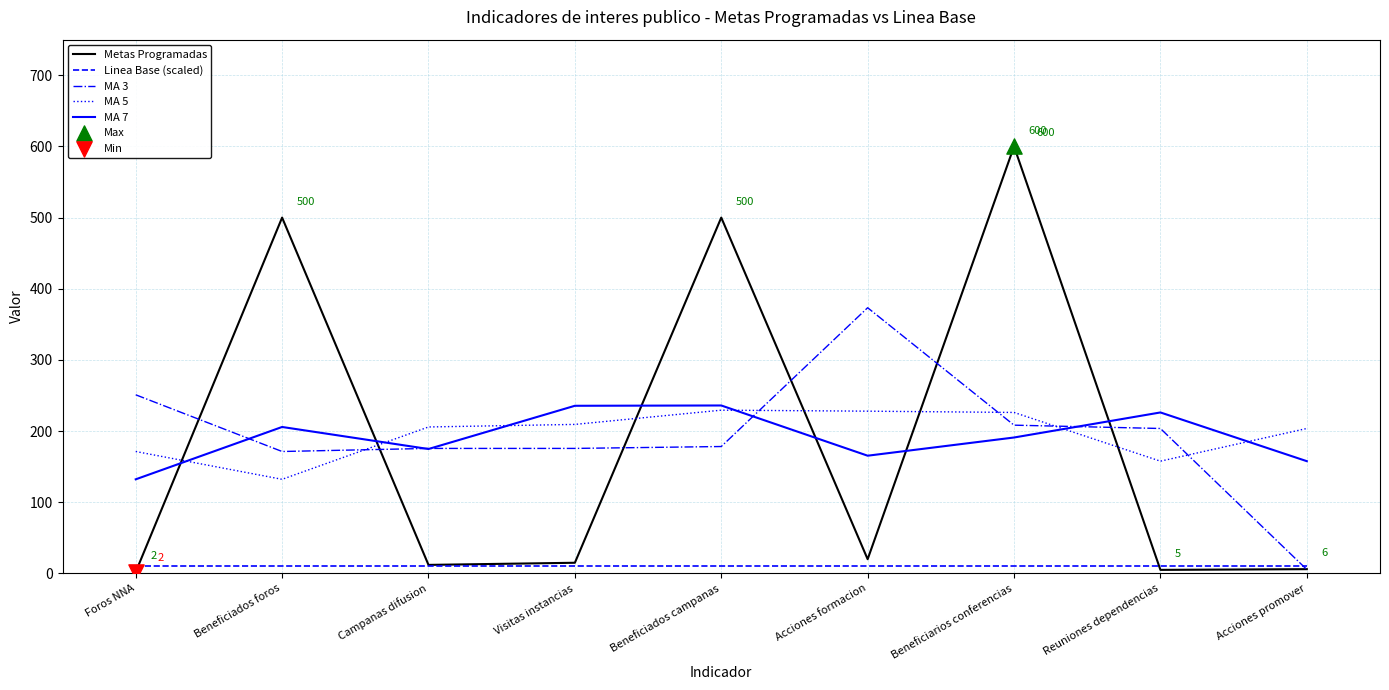

Which series has the widest spread of values?

Metas Programadas